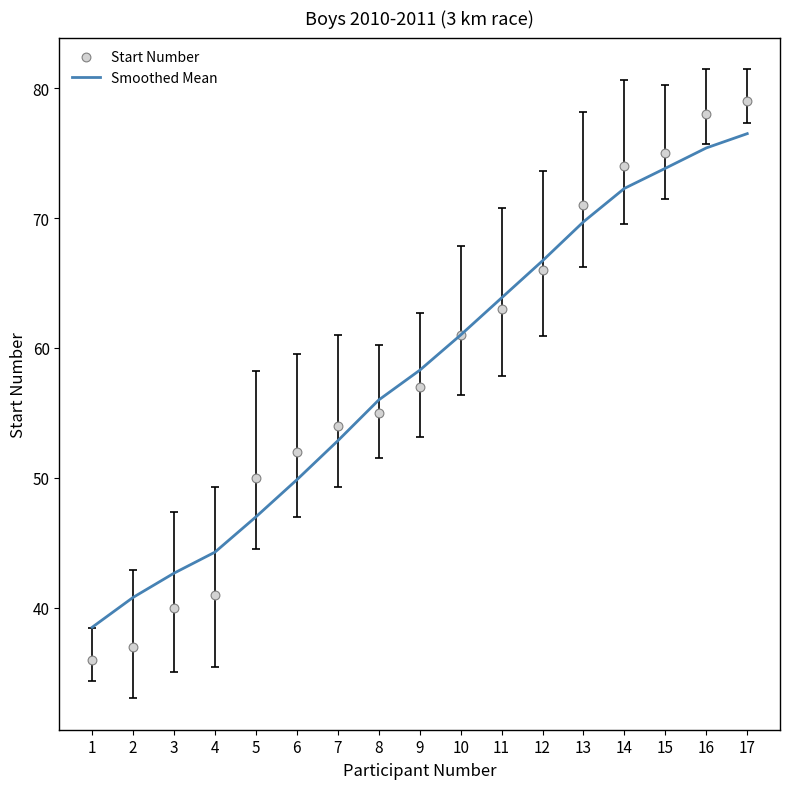

At how many categories does at least one series exceed 56?

9